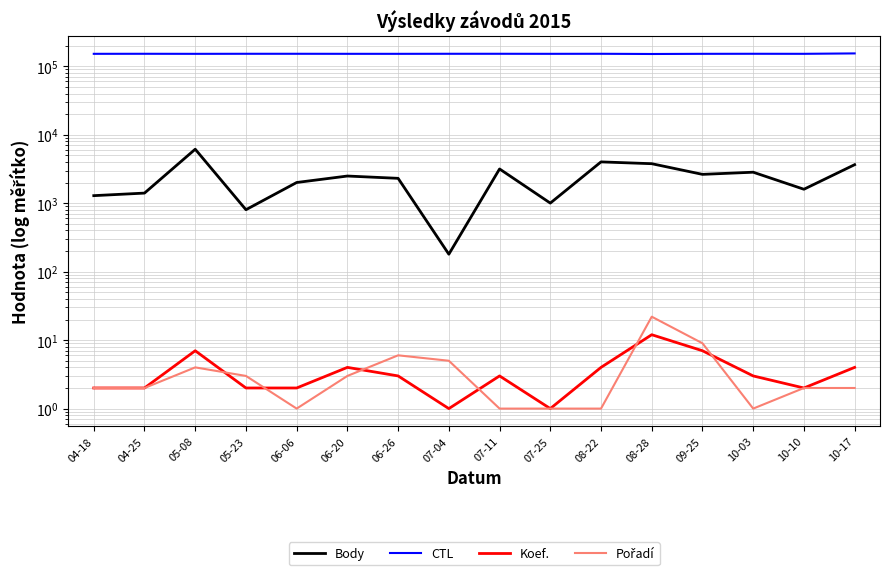

True or false: Body and Koef. cross at least once.

False